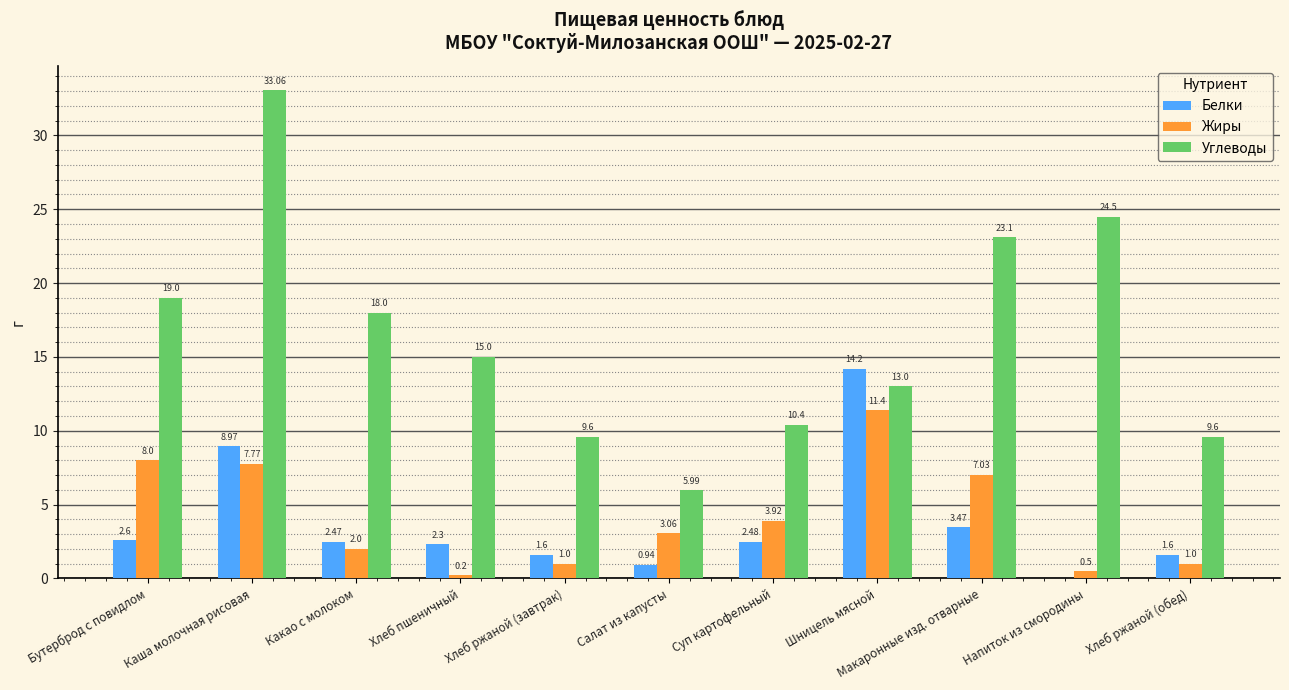

Are the bars horizontal?

No